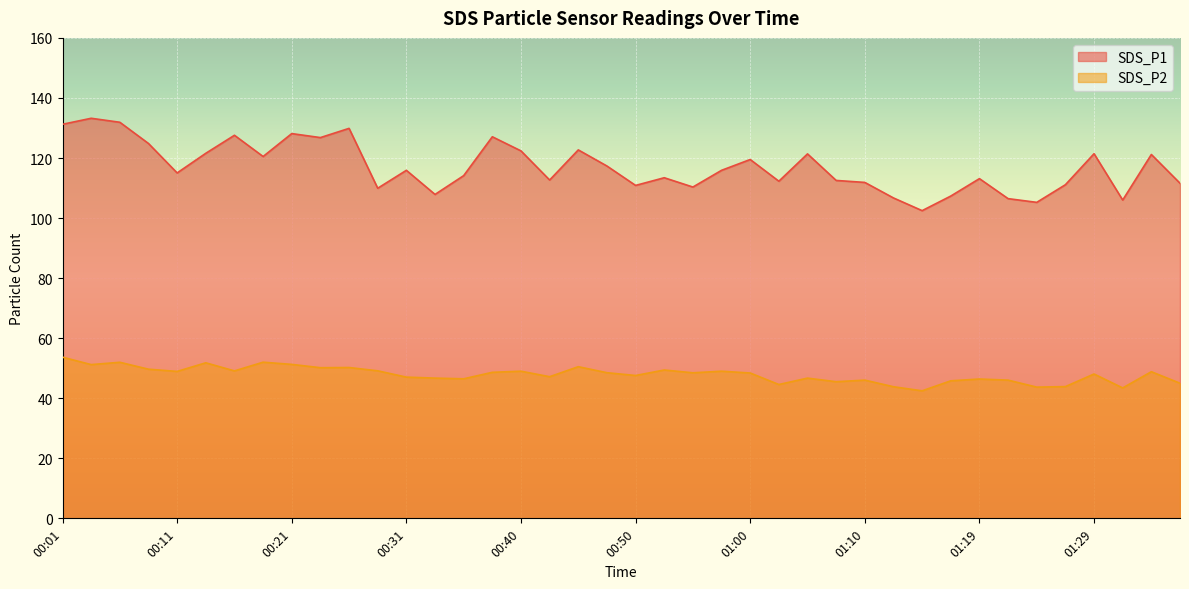

True or false: SDS_P1 has a value of 170.9 at 00:01.

False